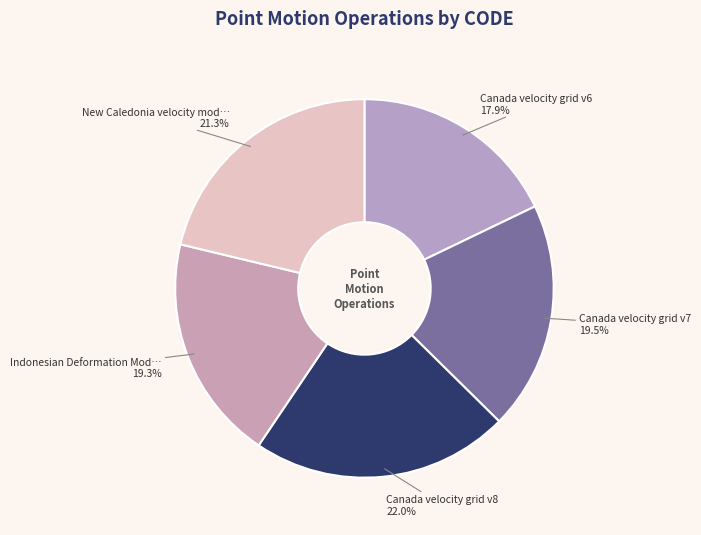

What is the smallest slice in the pie chart?

Canada velocity grid v6